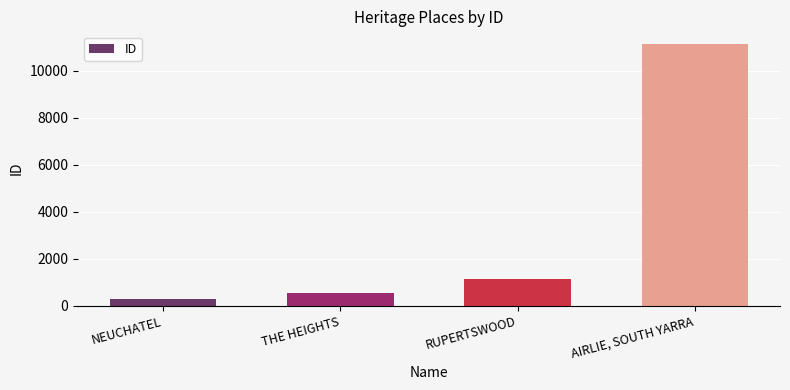

What is the difference between the values at NEUCHATEL and THE HEIGHTS?

236